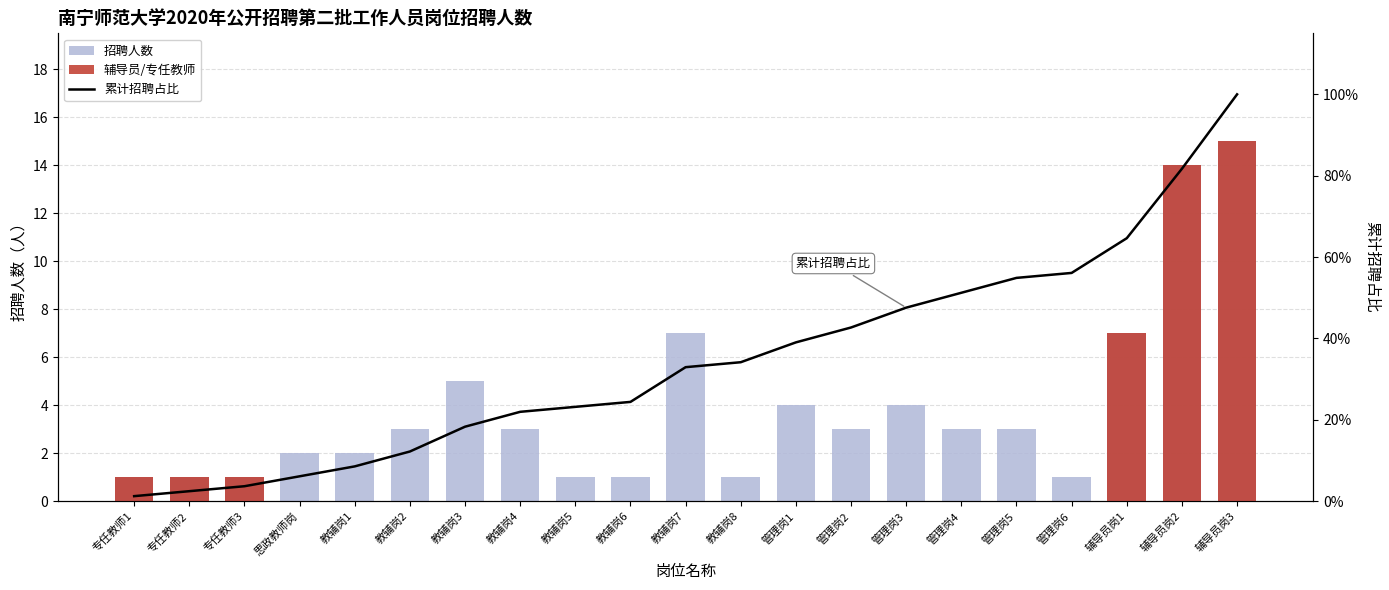

What position from the right is 辅导员岗1?

3